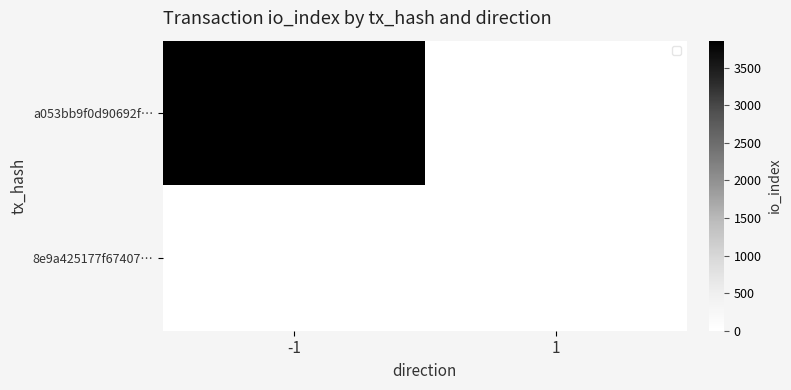

True or false: 8e9a425177f67407… has a value of 8 at 1.

True